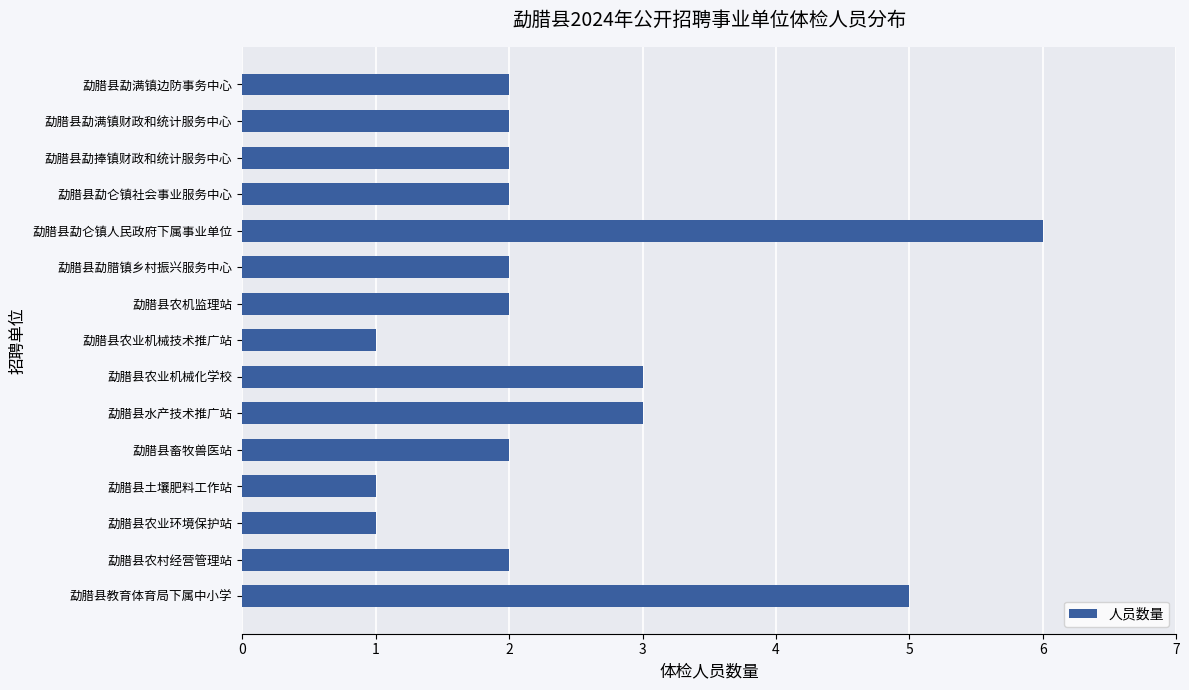

What is the maximum value shown in the chart?

6